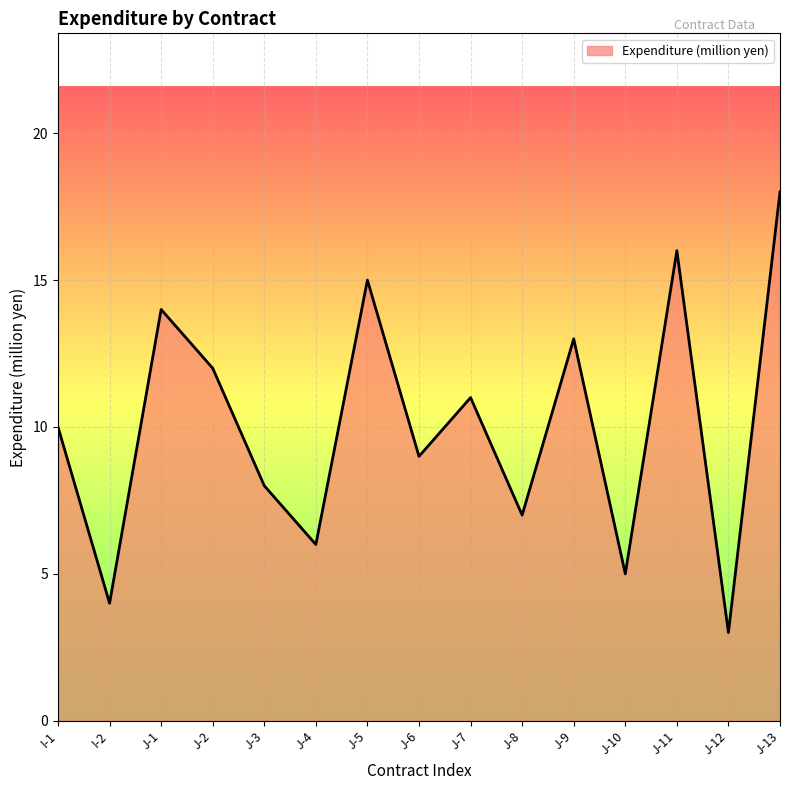

The chart shows a value of 14 at J-1. True or false?

True